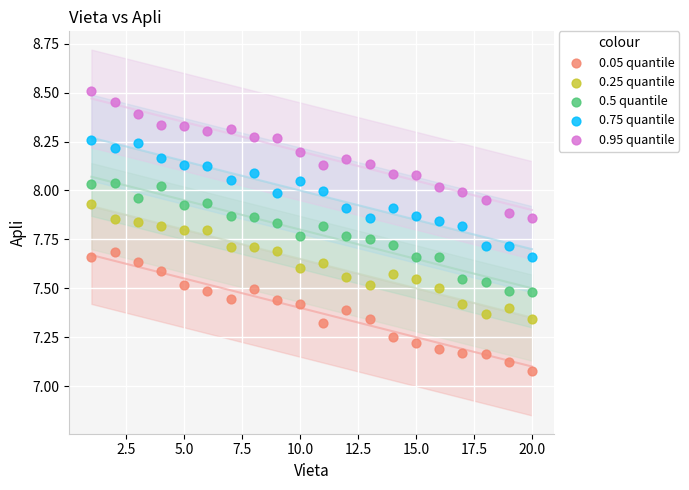

Which series reaches the minimum Y coordinate?

0.05 quantile